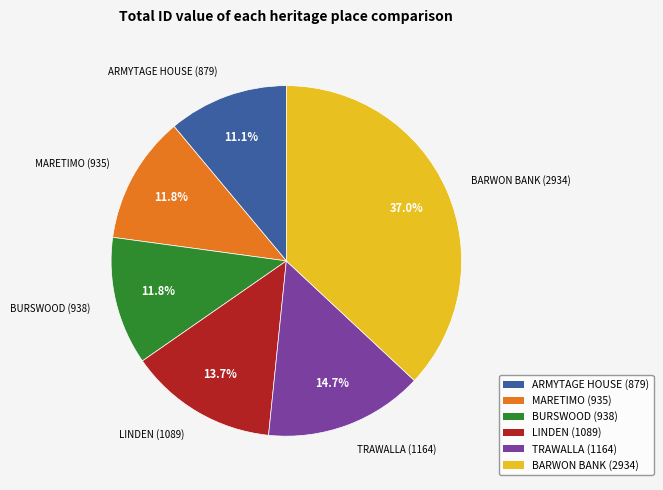

How much of the chart is everything except BURSWOOD?

88.2%